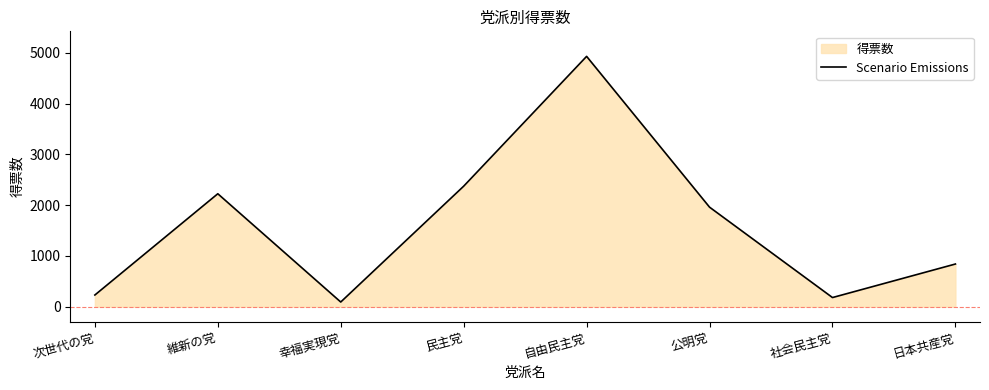

List the labels in order of value, largest first.

自由民主党, 民主党, 維新の党, 公明党, 日本共産党, 次世代の党, 社会民主党, 幸福実現党